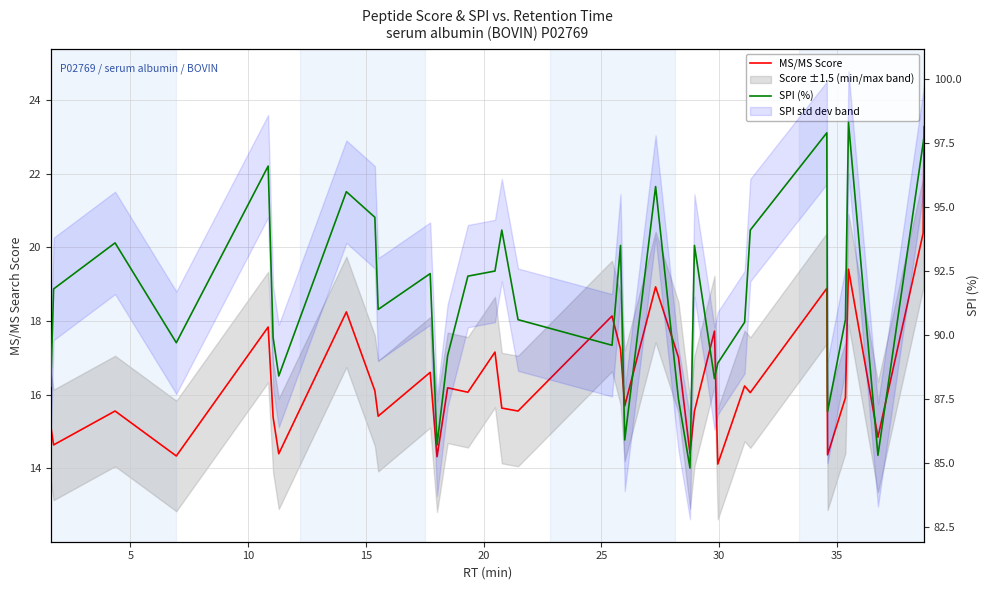

How many data points in SPI (%) are above 91?

17